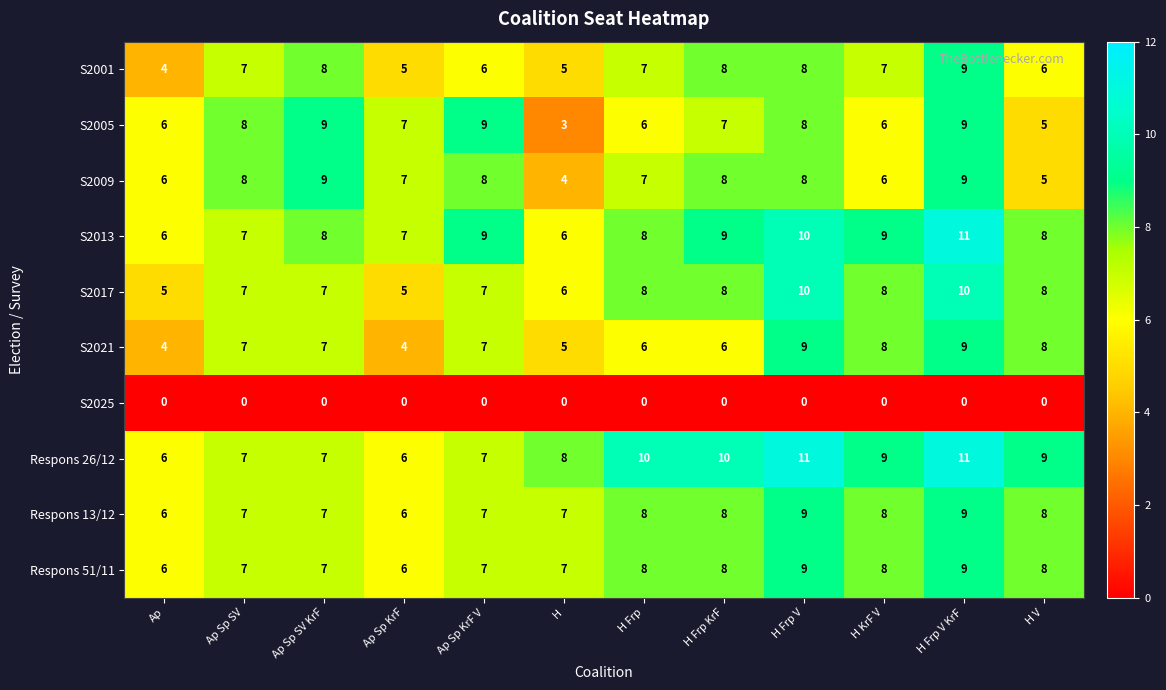

What is the difference between the highest and lowest values at Ap Sp SV KrF?

9